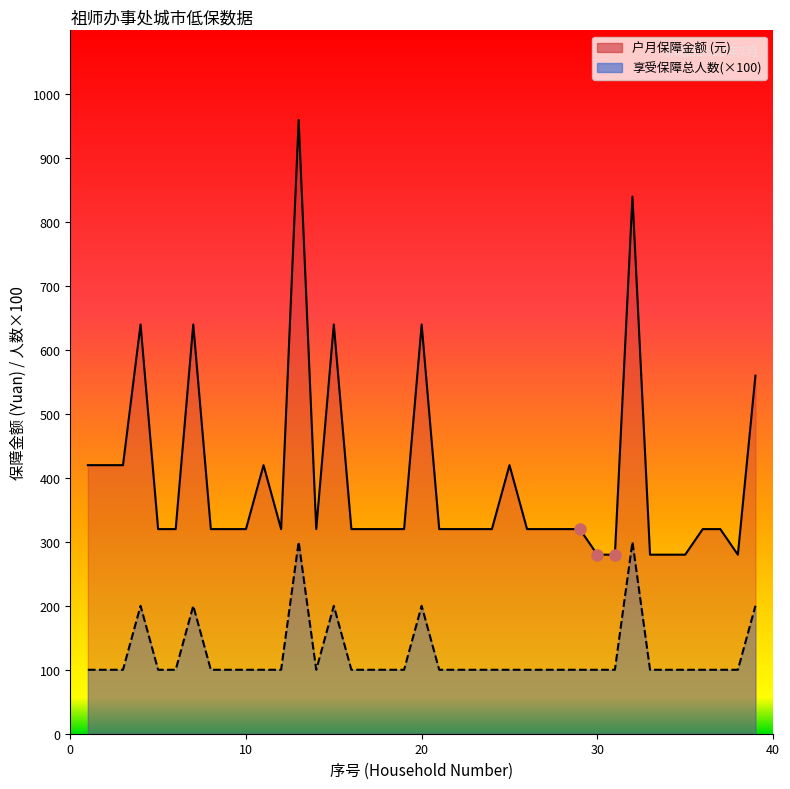

Which series has the largest total across all categories?

户月保障金额